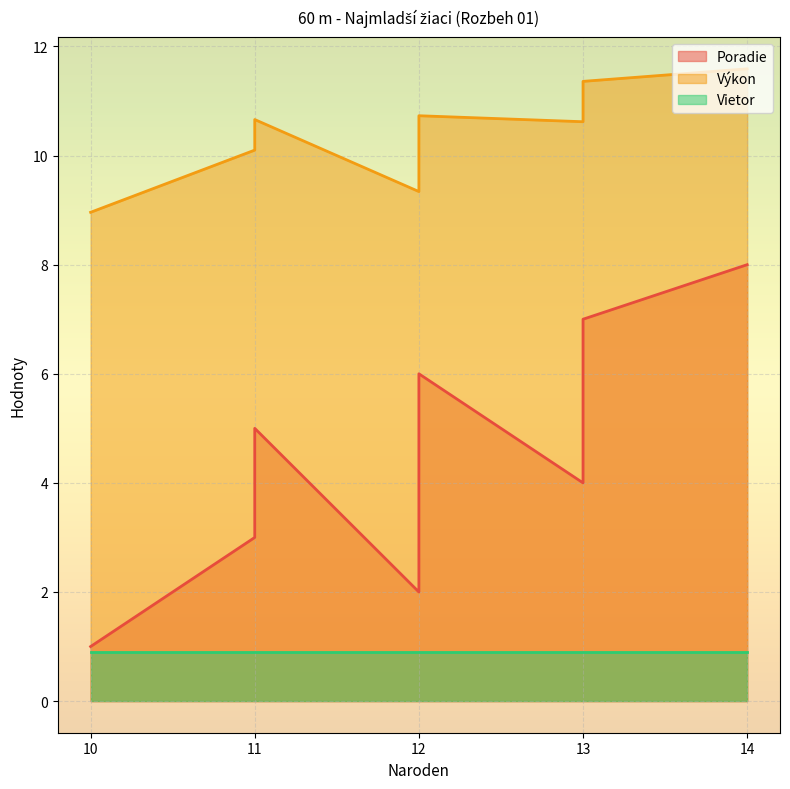

Is the value of Poradie at 10 greater than the value of Vietor at 13?

Yes